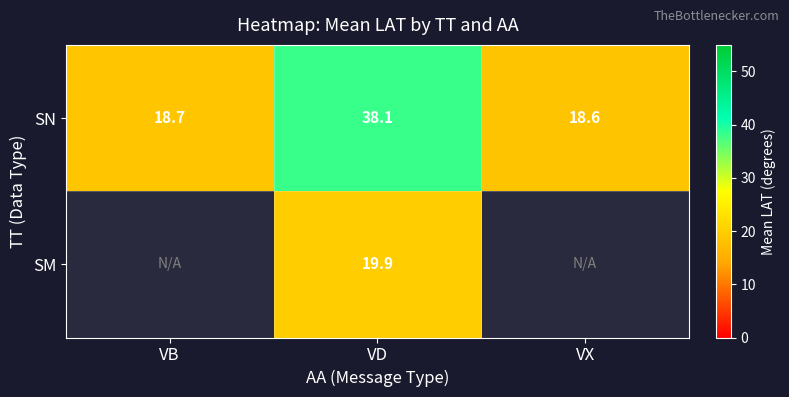

The SN series shows 7.2 at VB. True or false?

False